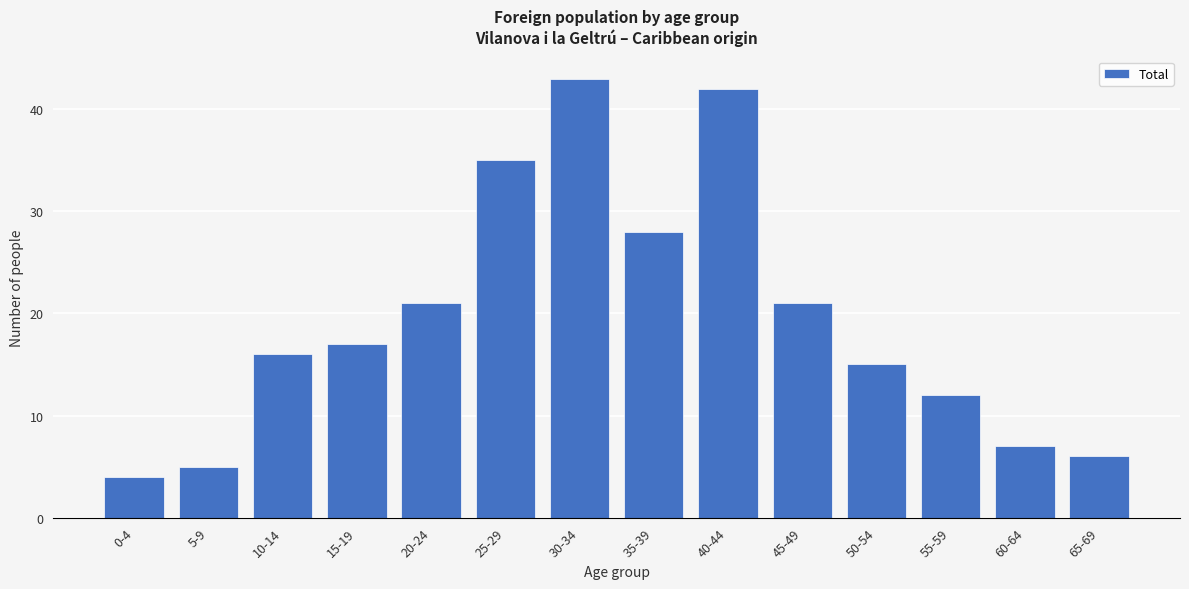

Reading left to right, what are all the values shown in this chart?

4	5	16	17	21	35	43	28	42	21	15	12	7	6